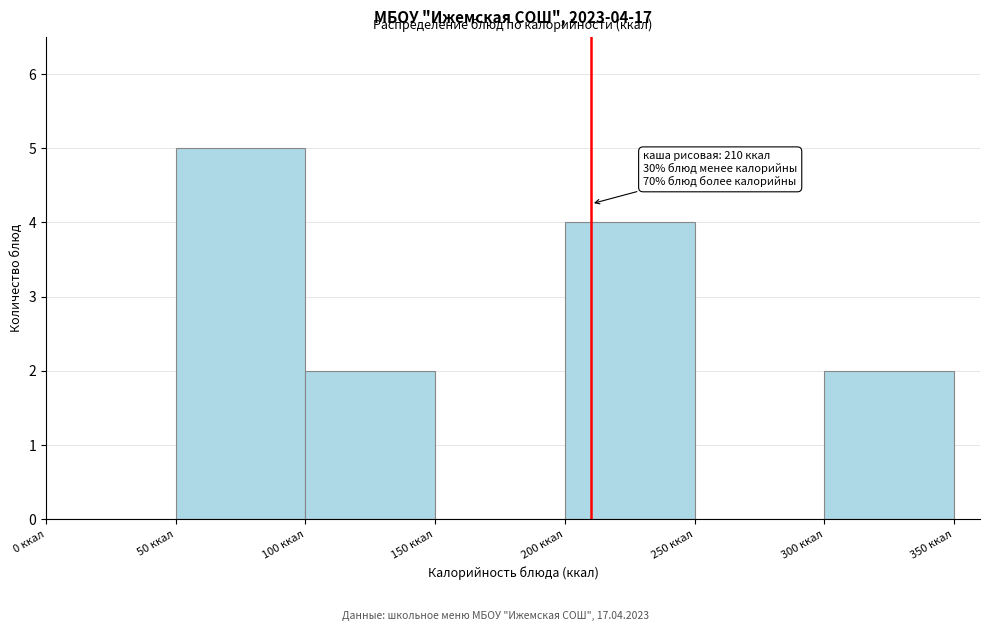

Over which range of the x-axis is the bar tallest?

50 to 100